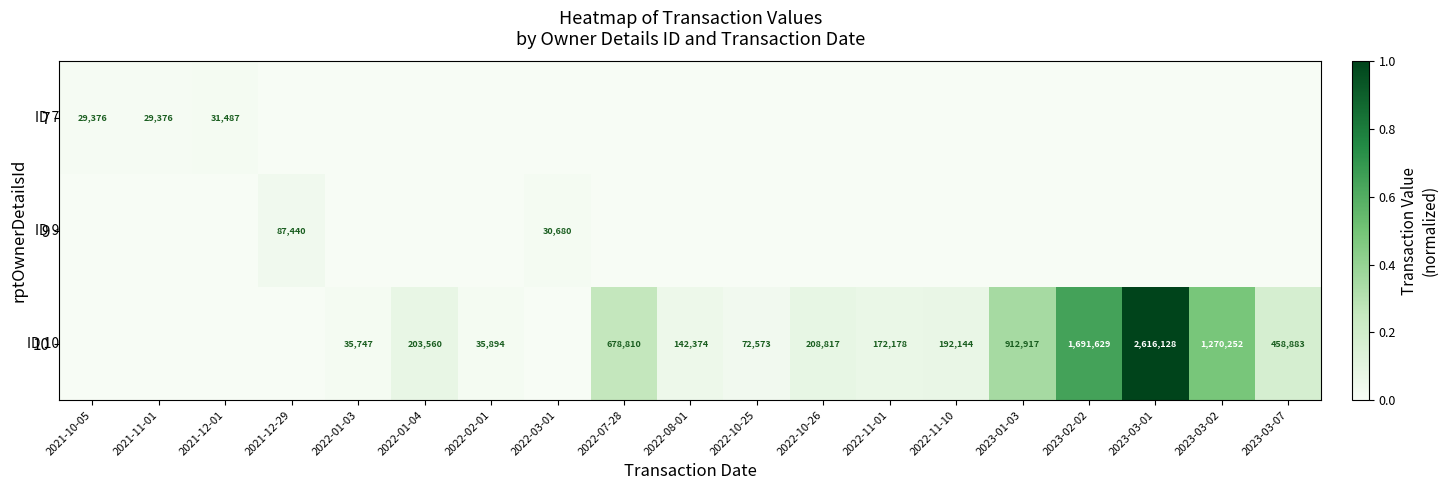

The value of 10 at 2022-01-03 is 35747. True or false?

True